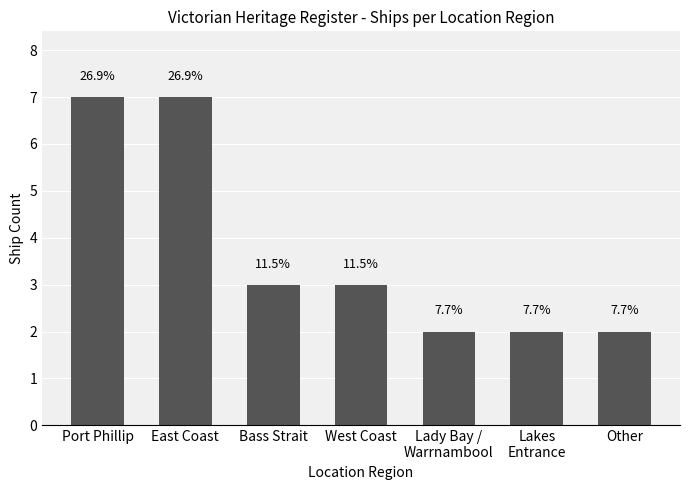

Is it true that the value at East Coast is 7?

True